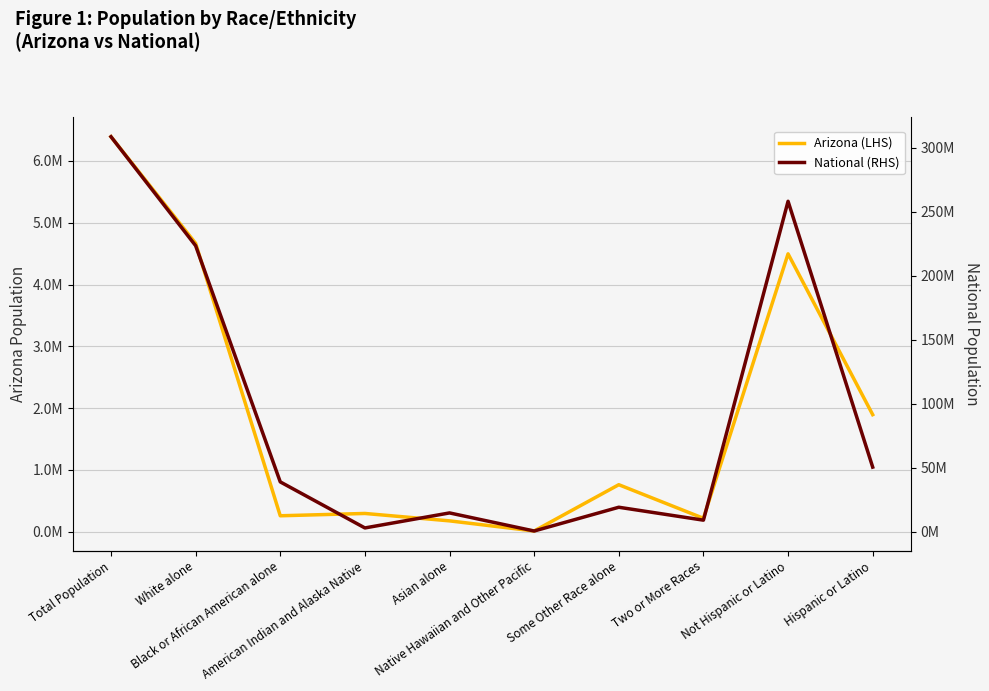

Does the chart have visible grid lines?

Yes